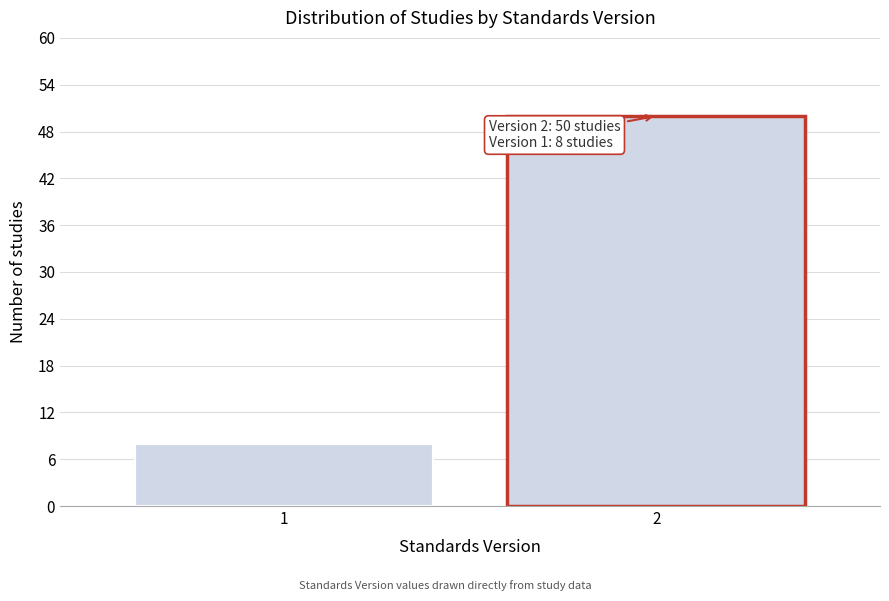

Reading left to right, list all the values displayed in this chart.

8	50